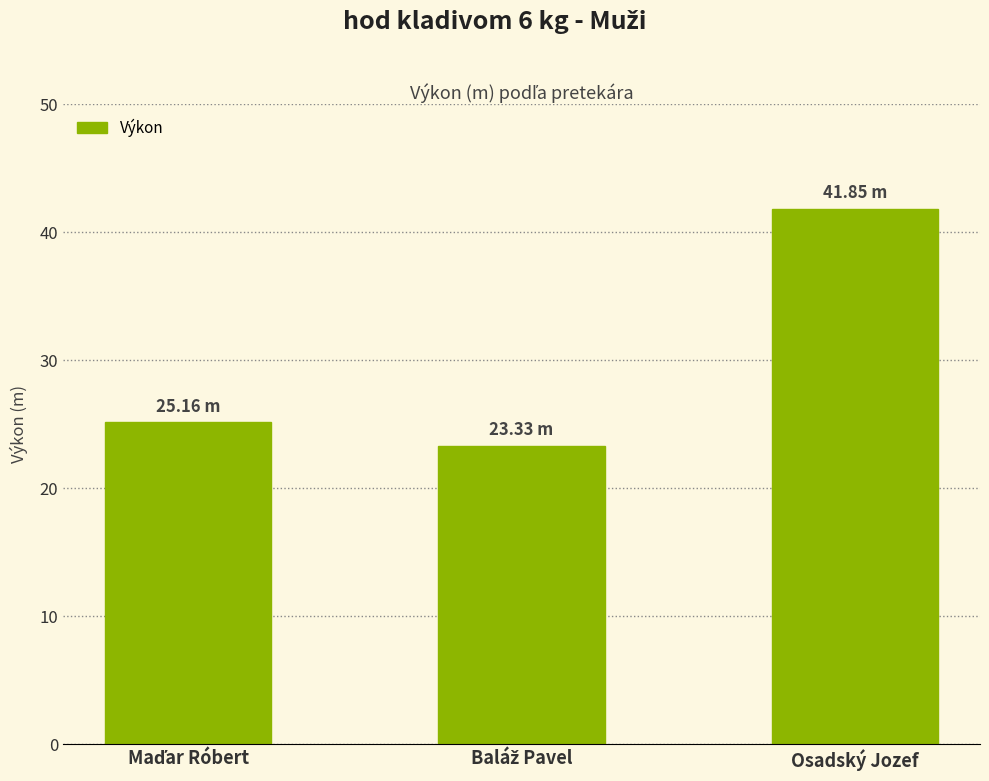

What is the label of the 3rd bar from the left?

Osadský Jozef